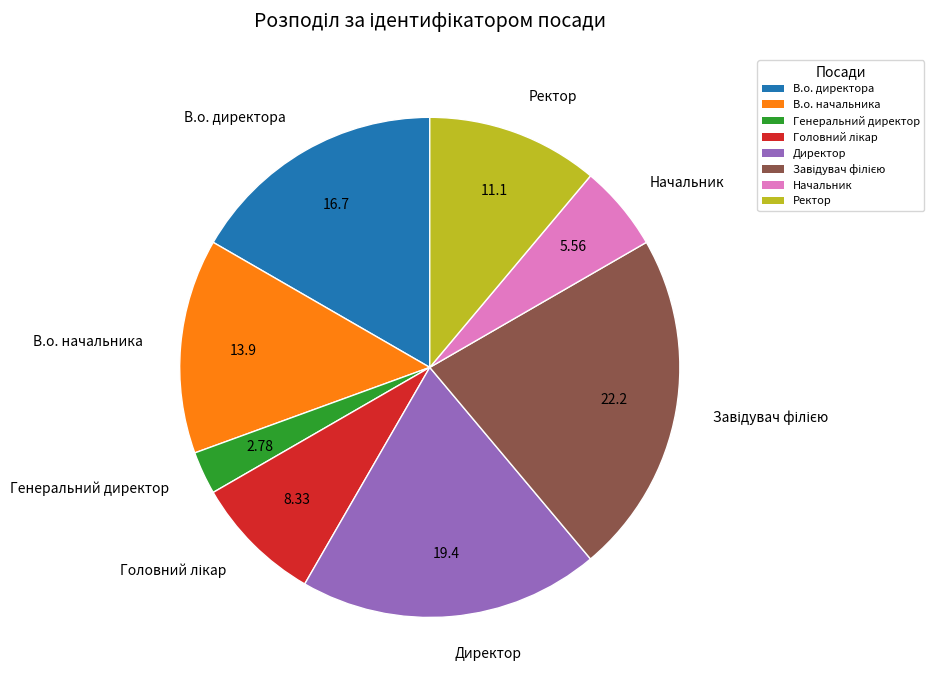

Which slice is the smallest?

Генеральний директор